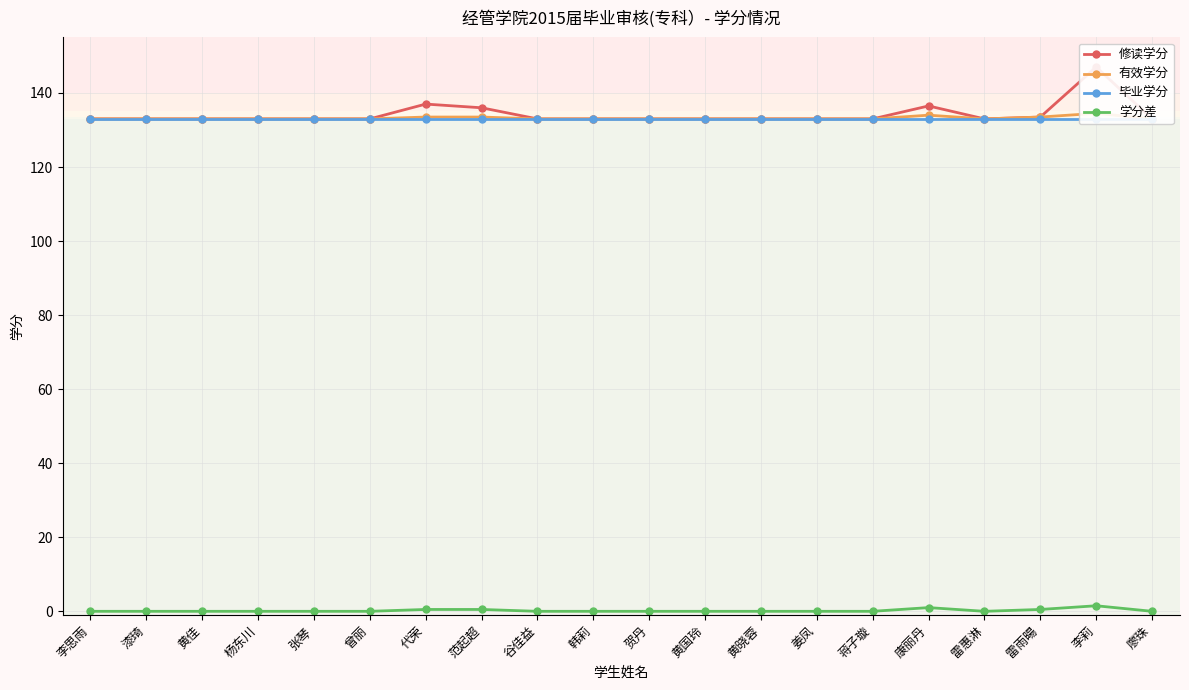

What is the label of the 8th point from the left?

范起超